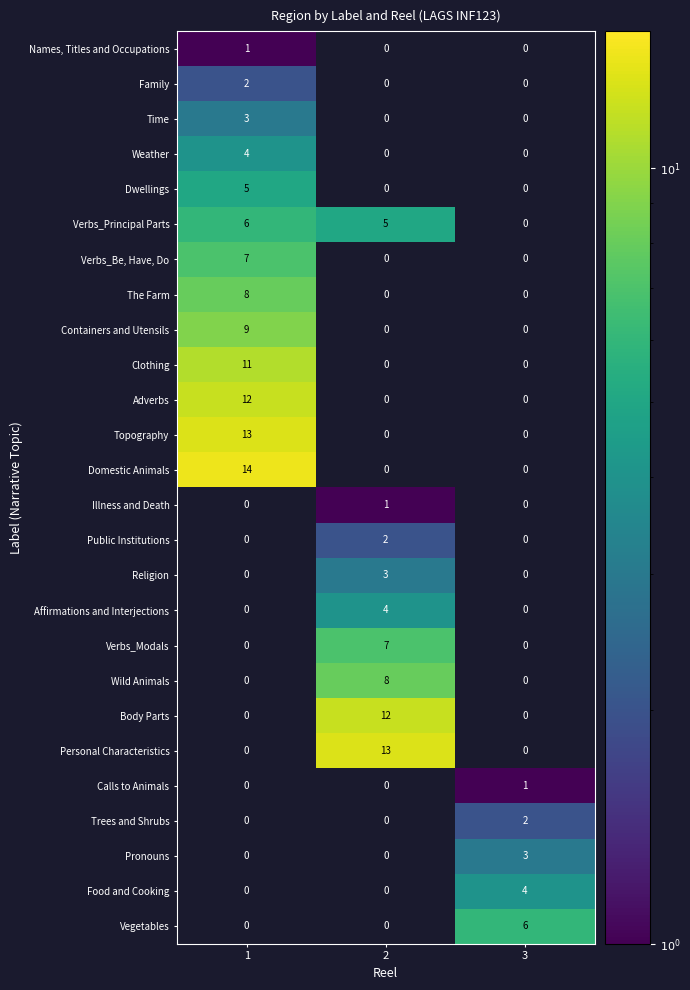

Which series has the widest spread of values?

Domestic Animals